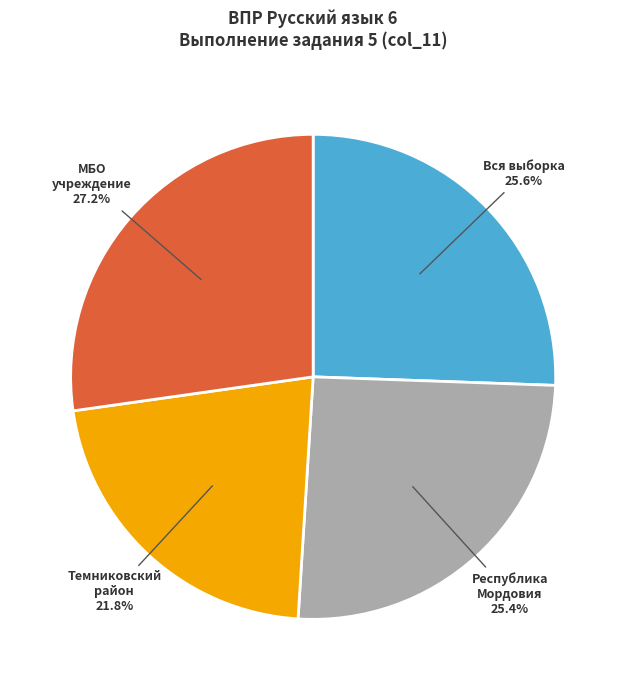

Is there any slice that represents more than half of the pie?

No